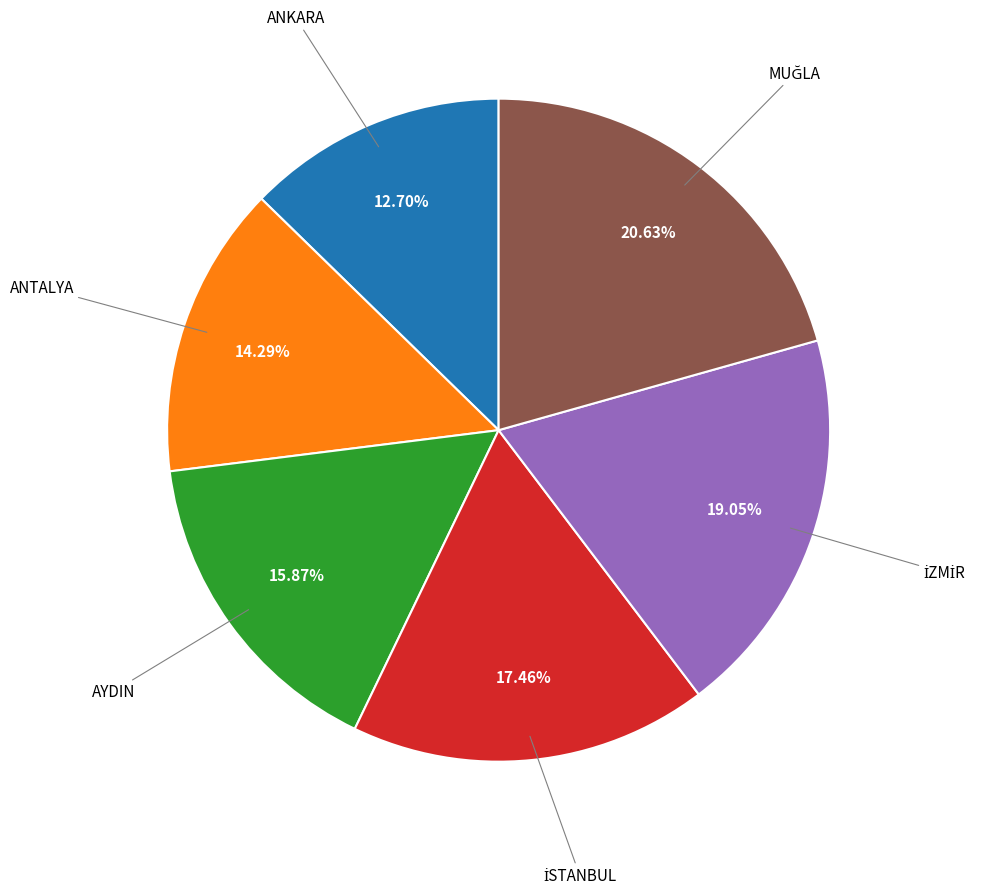

Is there any slice that represents more than half of the pie?

No